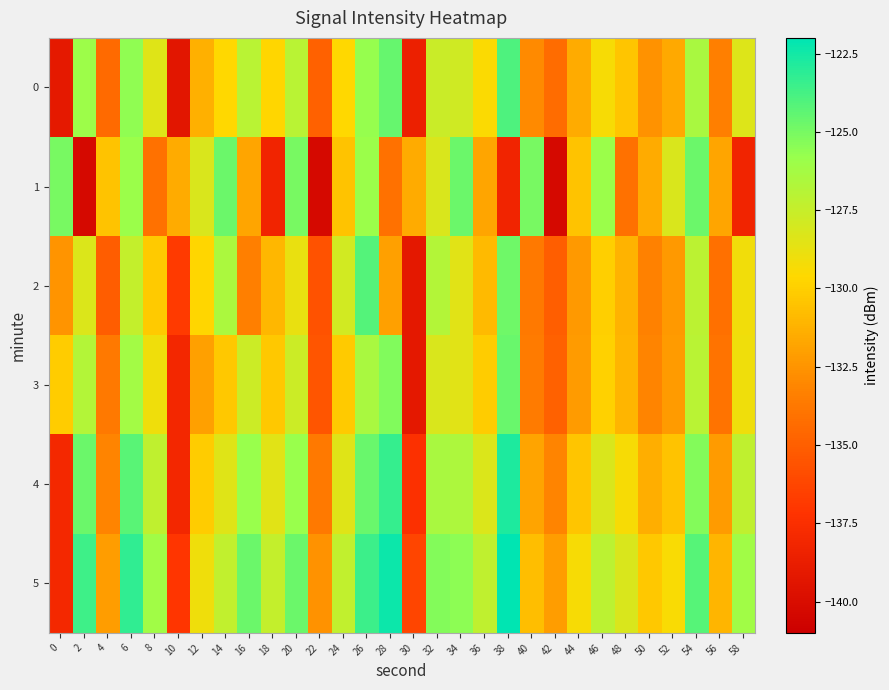

At how many categories does at least one series exceed -138?

30